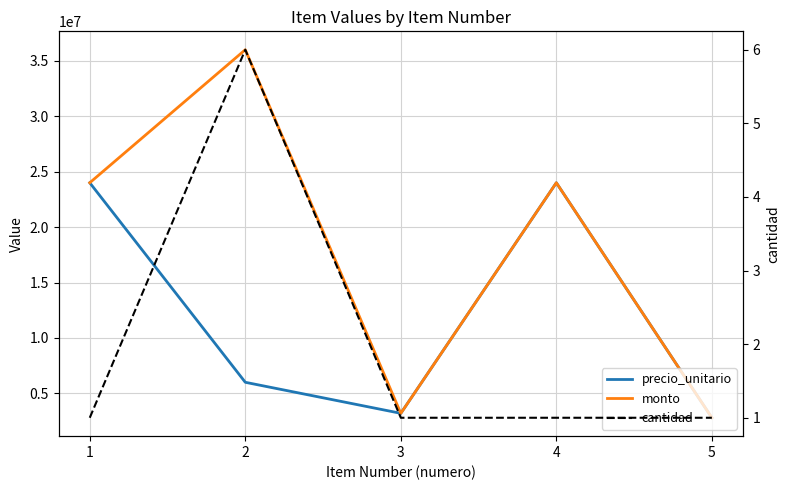

Which series changed the most between 2 and 3?

monto